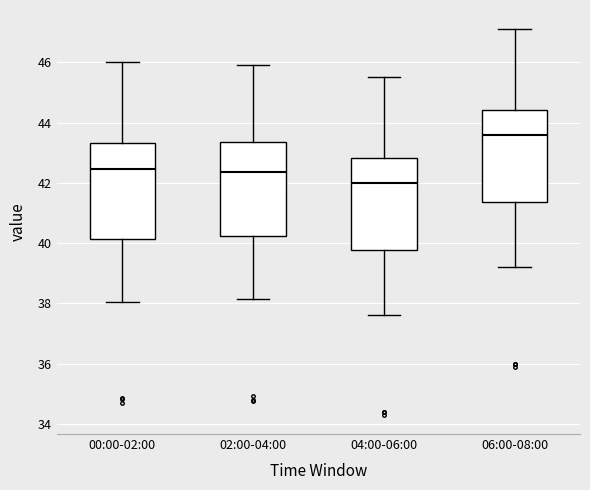

Where does the lower whisker of the box for 06:00-08:00 end on the y-axis? The values are not printed on the chart, so give them approximately, as read against the axis.

39.2